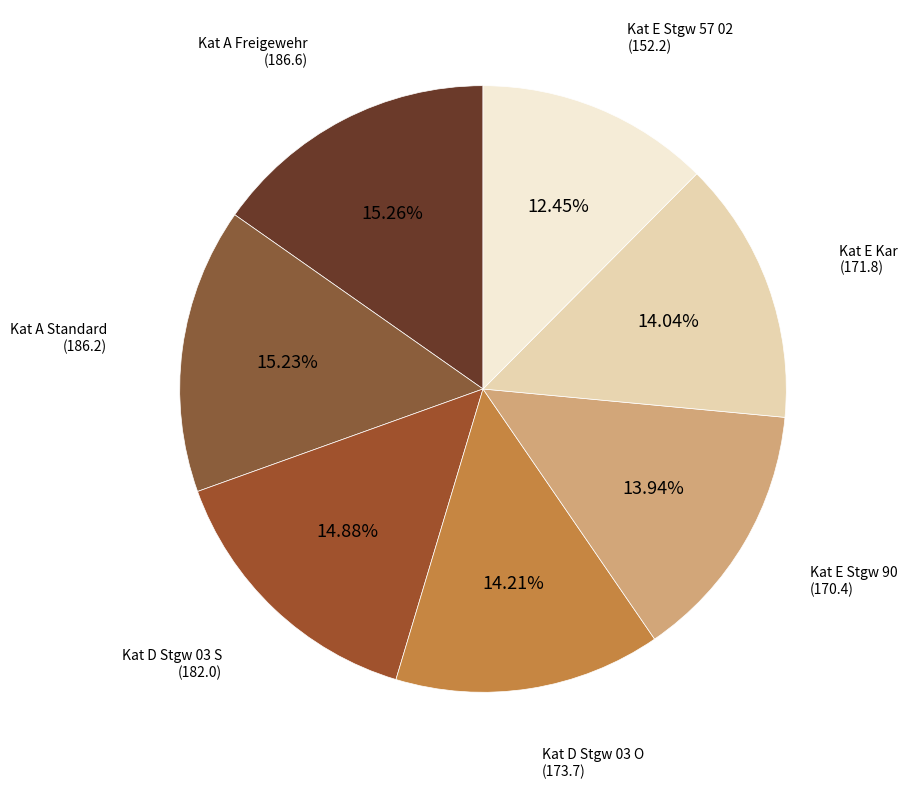

What percentage do Kat E Stgw 57 02 and Kat A Standard together represent?

27.7%